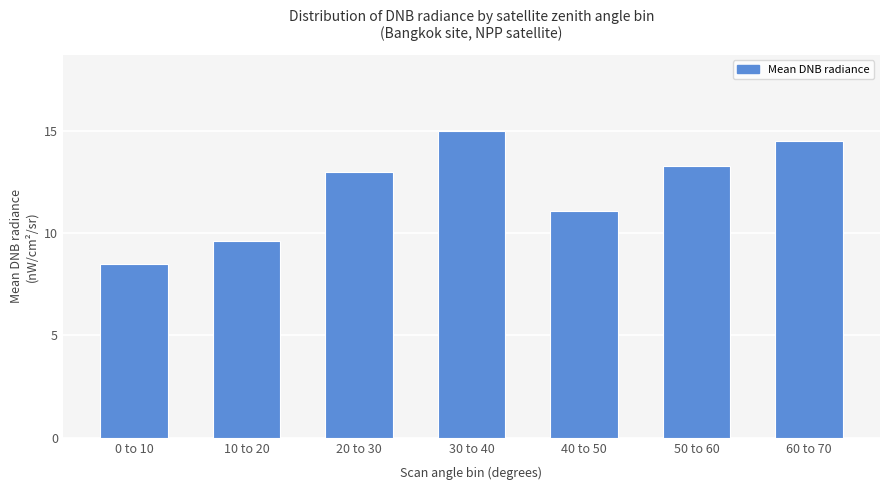

Which category has the lowest value across all series?

0 to 10